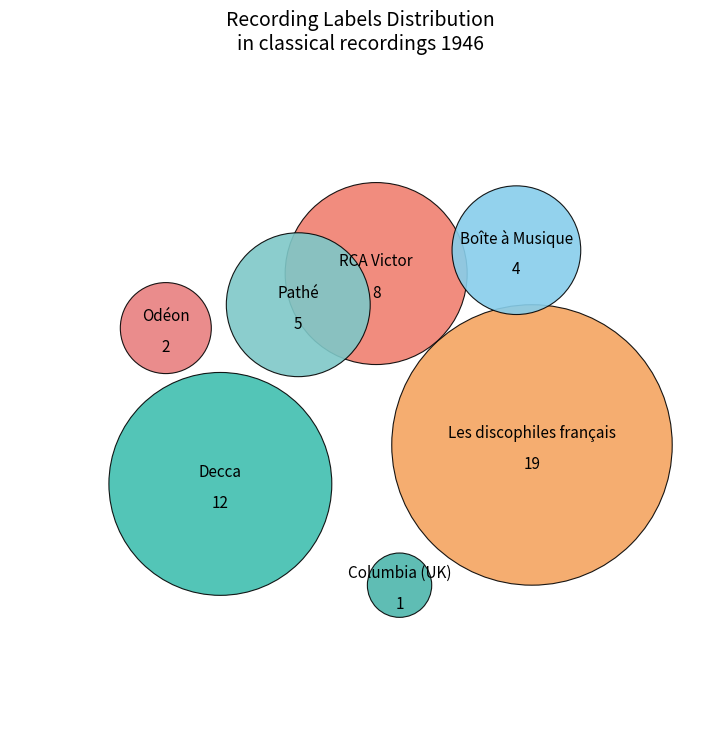

Is there a majority slice in this chart?

No